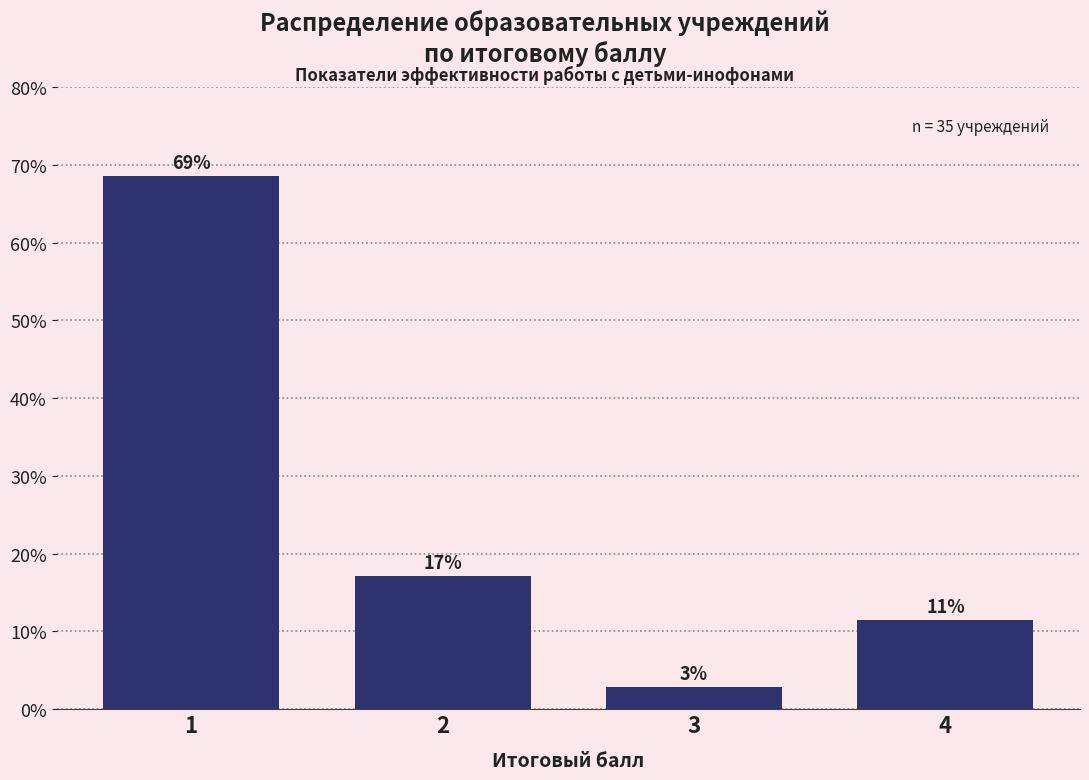

Are the bars horizontal?

No